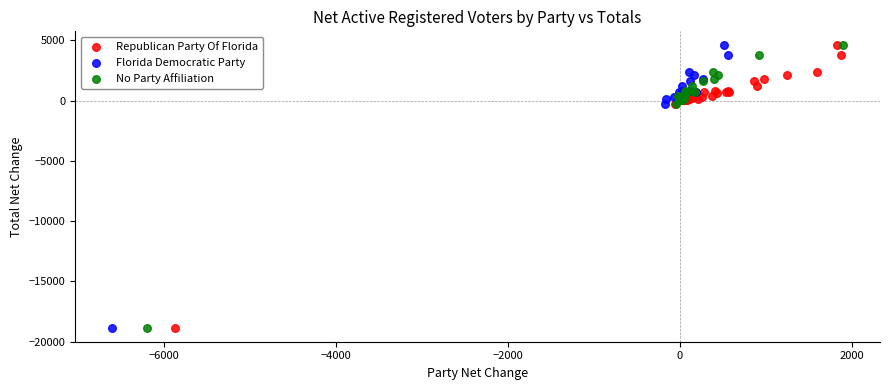

What are all the series names shown in the legend?

Republican Party Of Florida, Florida Democratic Party, No Party Affiliation